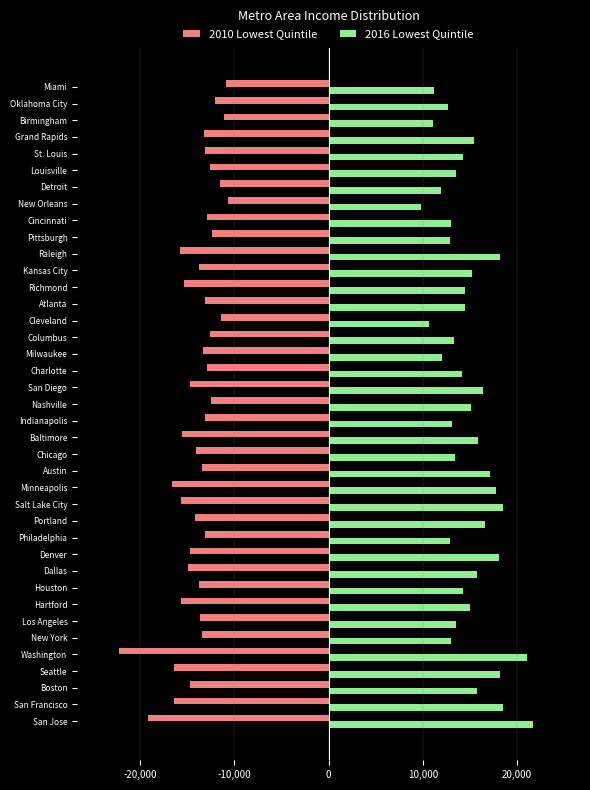

Is the value of 2016 Lowest Quintile at Boston greater than the value of 2010 Lowest Quintile at Houston?

Yes